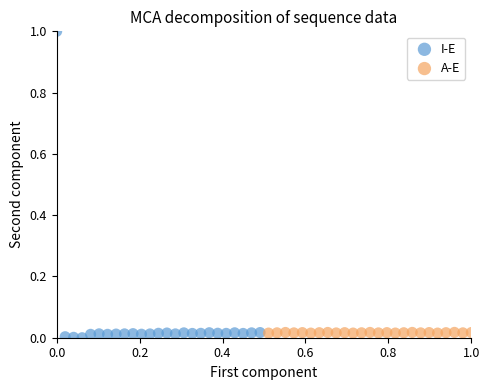

Which series contains the lowest Y value?

I-E